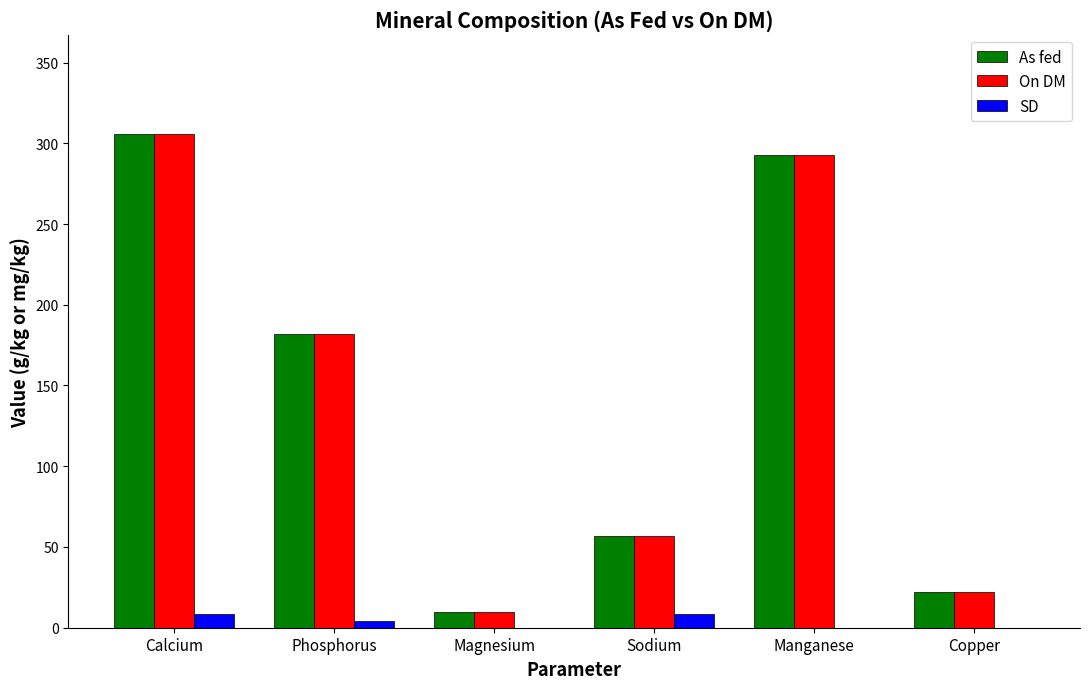

Is it true that As fed equals 22.0 at Copper?

True